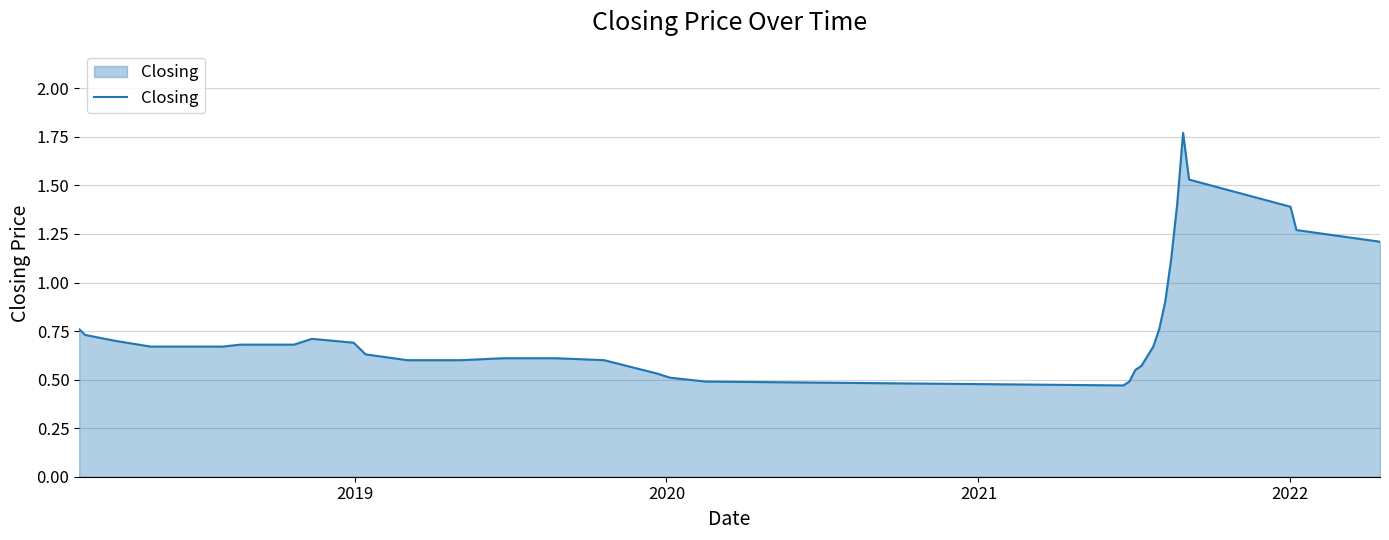

How many lines are shown in the chart?

1